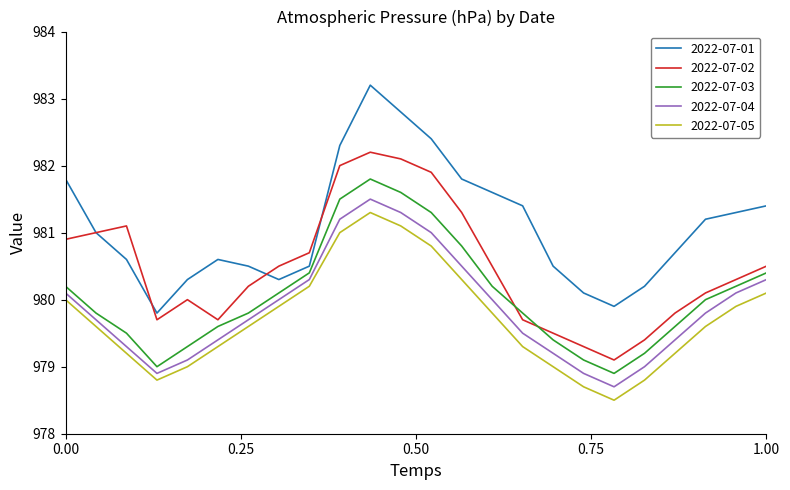

Which series has the largest total across all categories?

2022-07-01